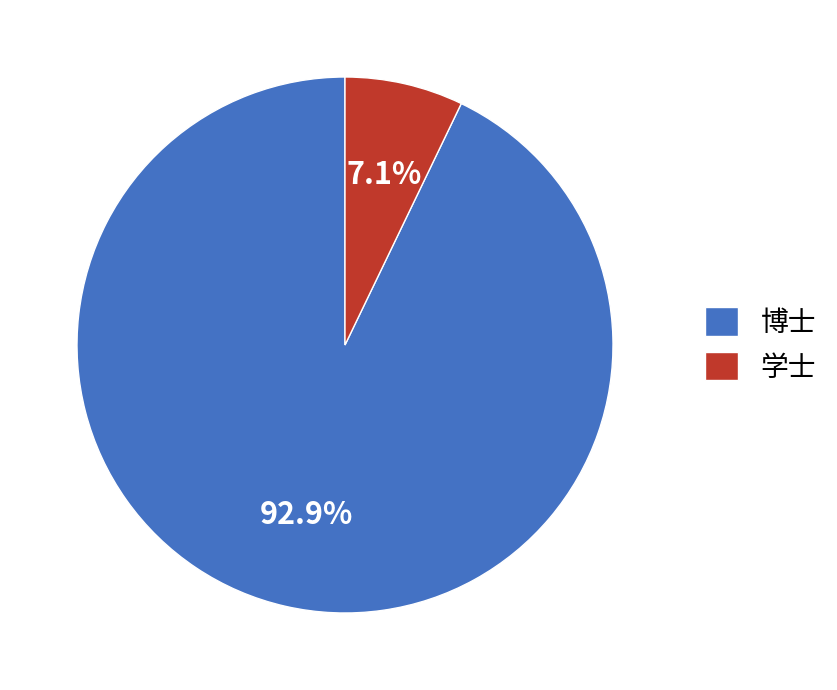

How much of the chart is everything except 学士?

92.9%